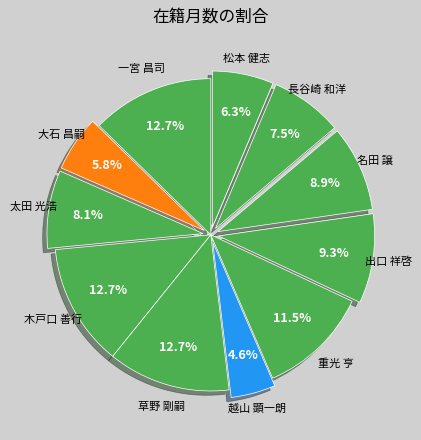

How many segments does this pie chart have?

11